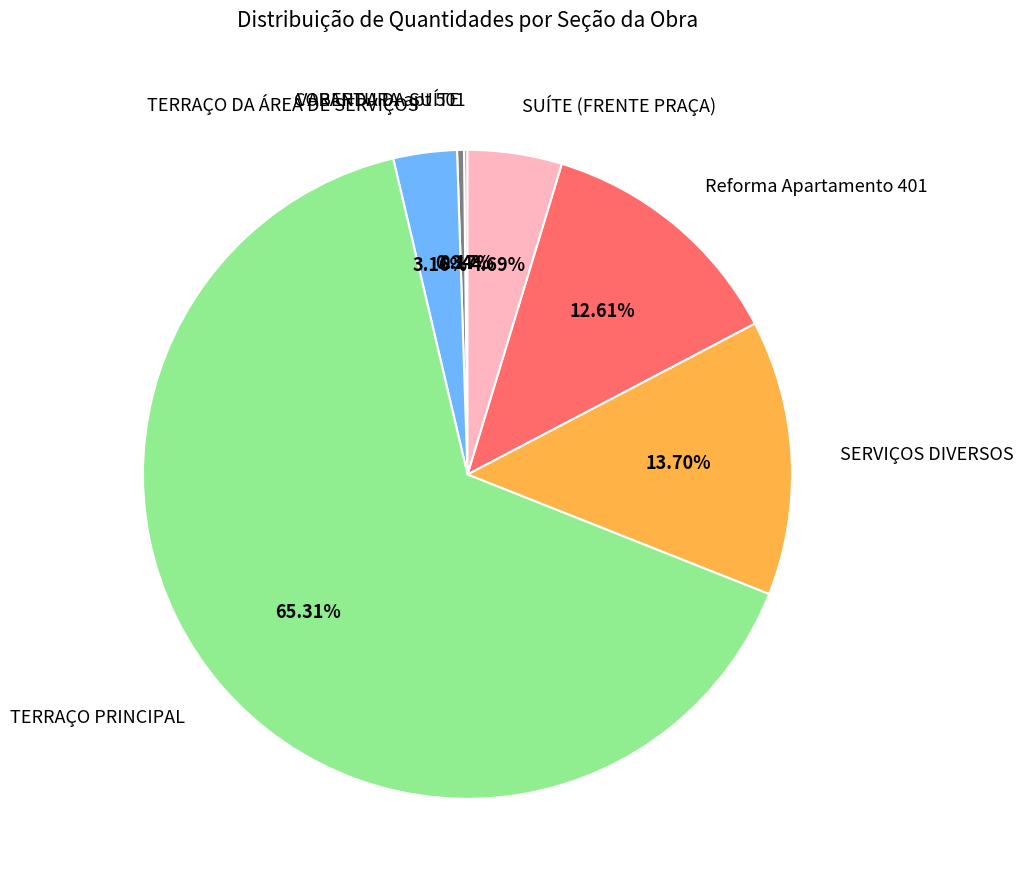

Which has a higher value, Reforma Apartamento 401 or VARANDA DA SUÍTE?

Reforma Apartamento 401